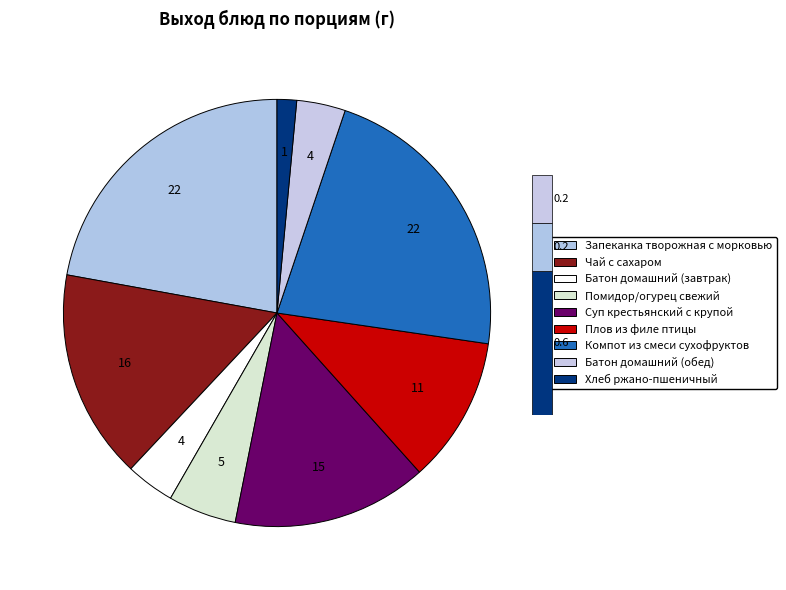

Is it true that Хлеб ржано-пшеничный is 1% of the pie?

True